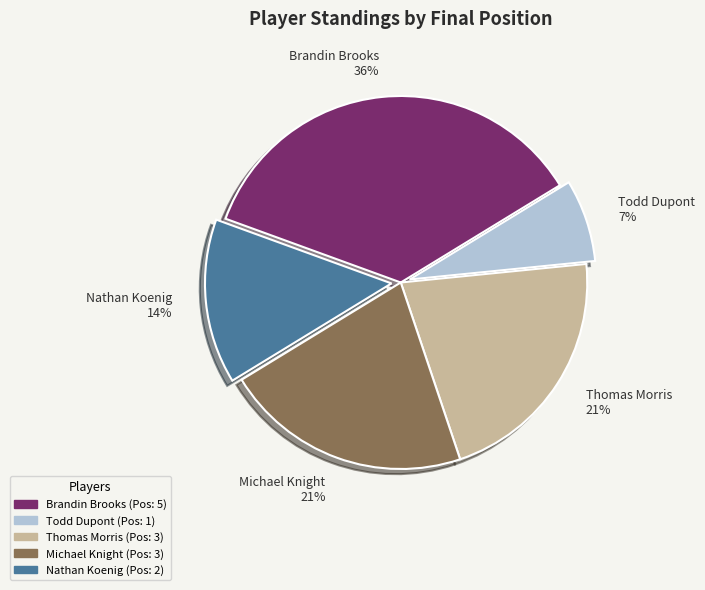

To the nearest percent, what is the difference between the largest and smallest slice percentages?

29%